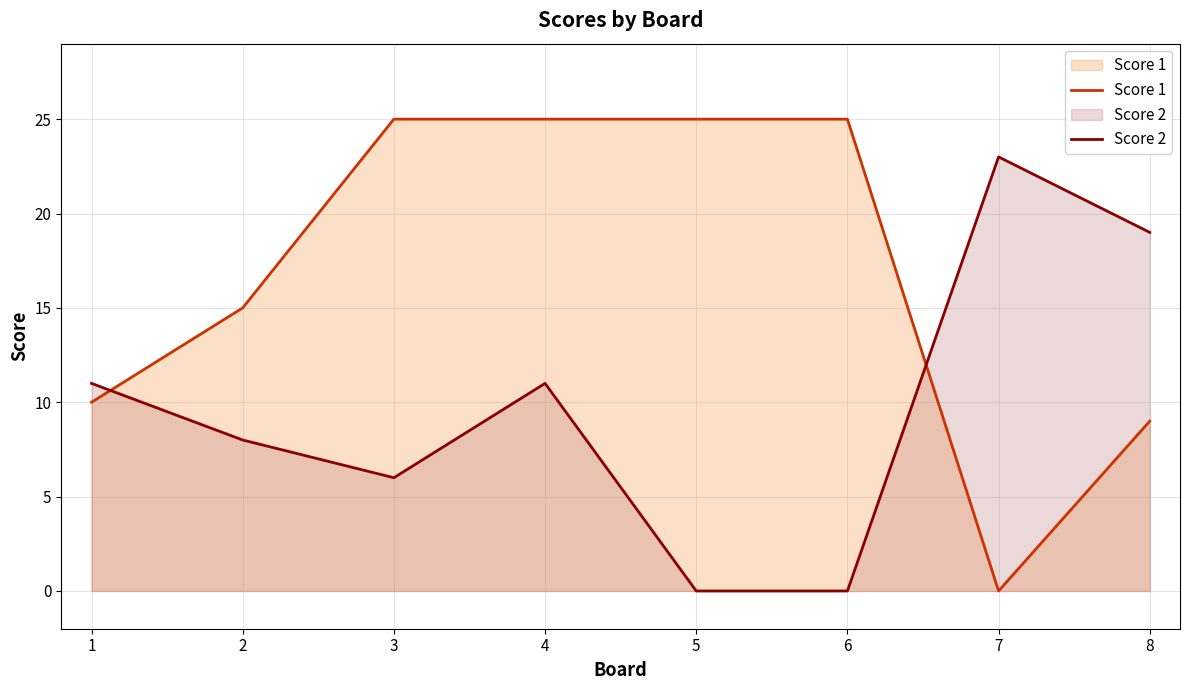

At which label is Score 2 closest to 11?

1